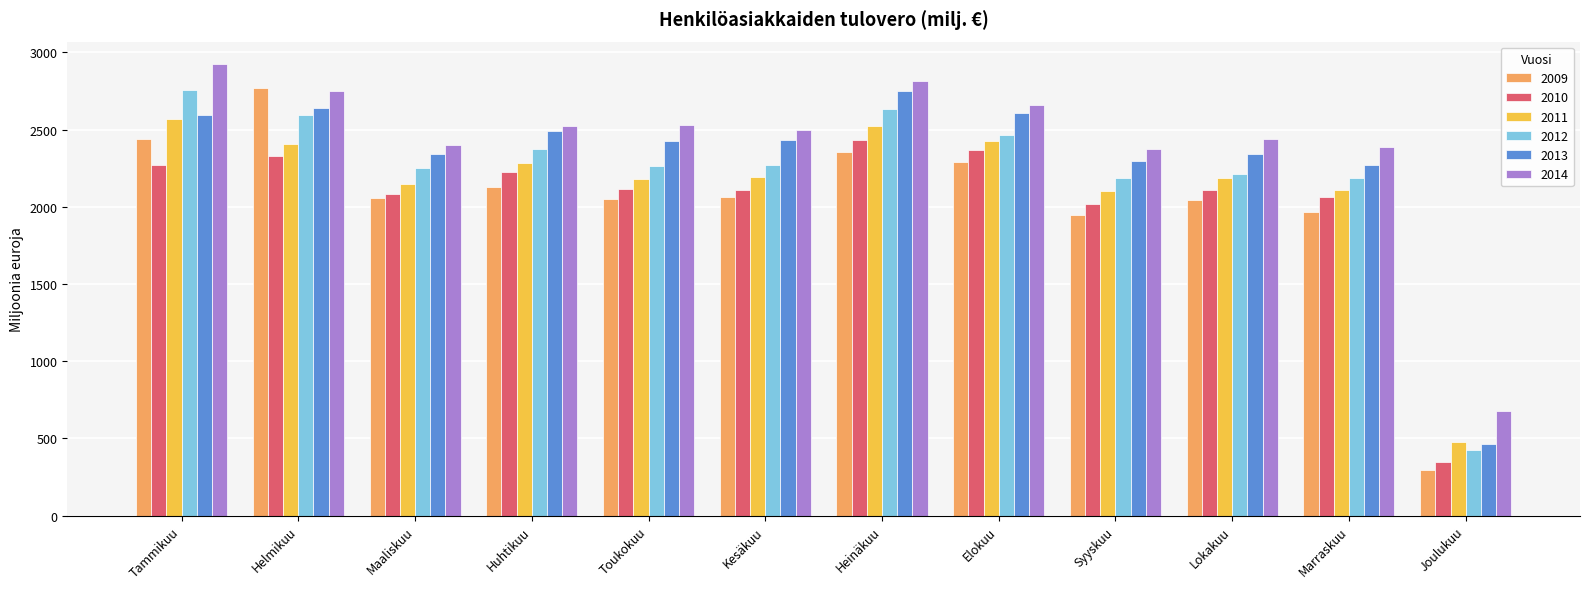

What is the difference between the maximum and minimum values in the 2014 series?

2242.4